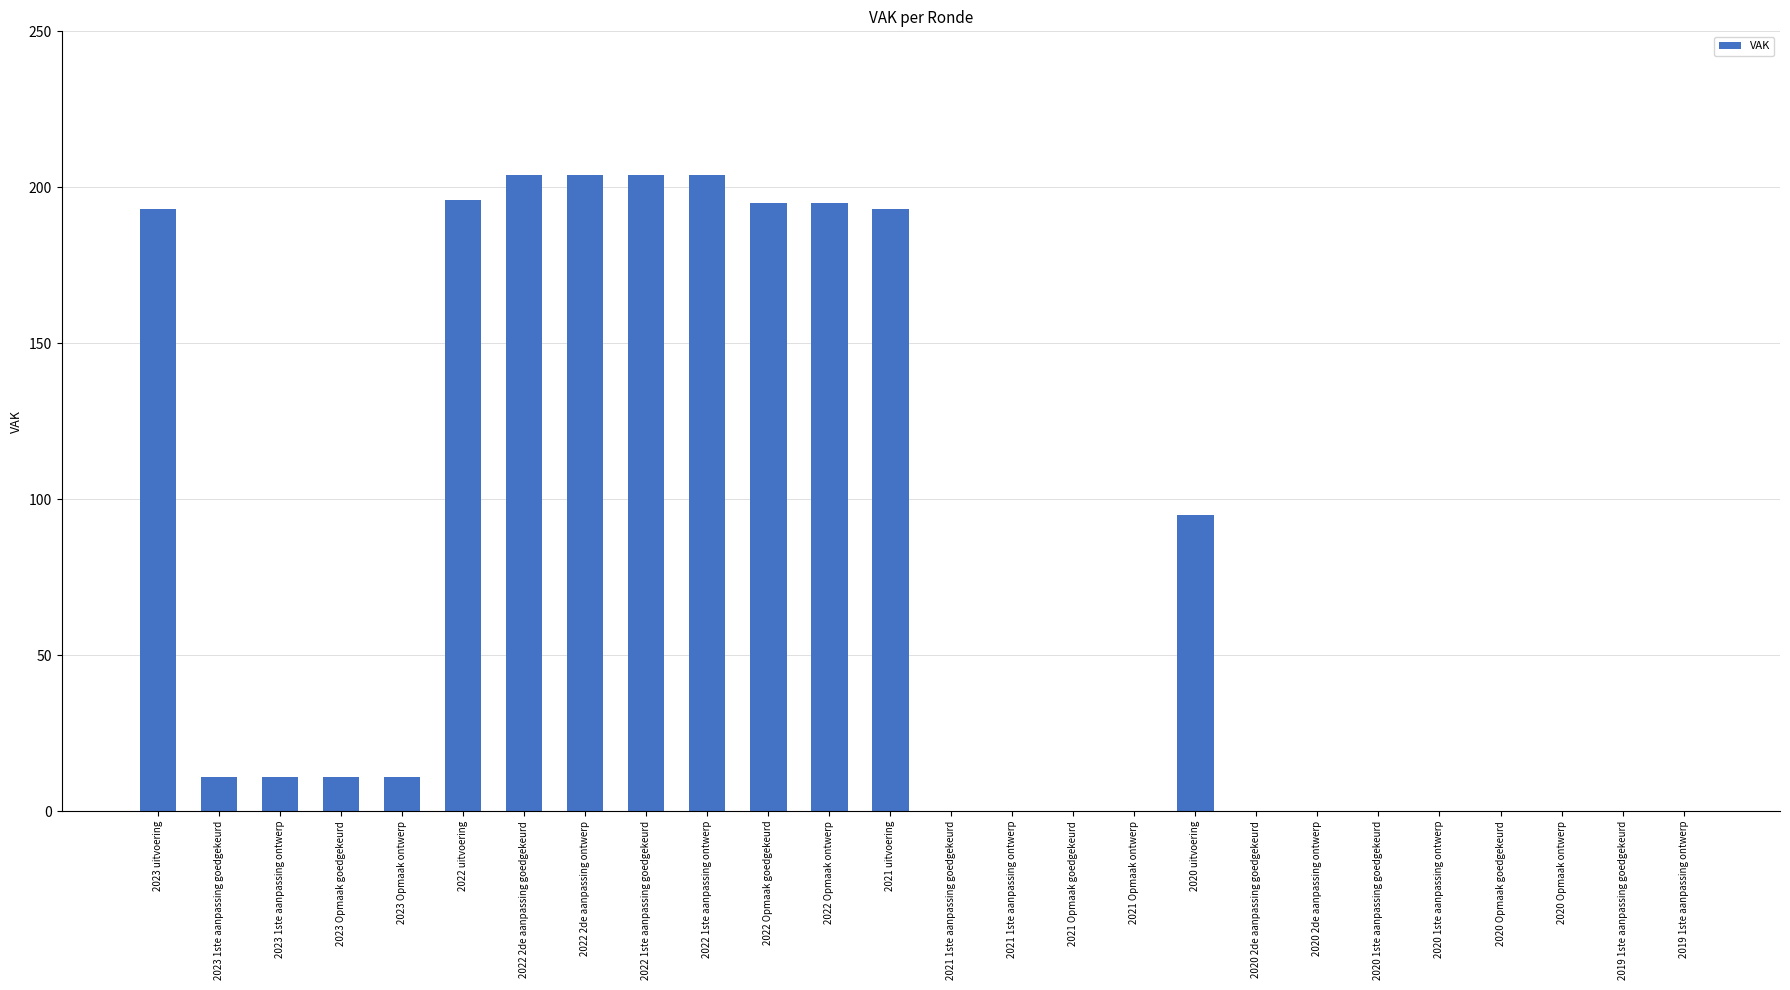

At which label is the value closest to 102?

2020 uitvoering